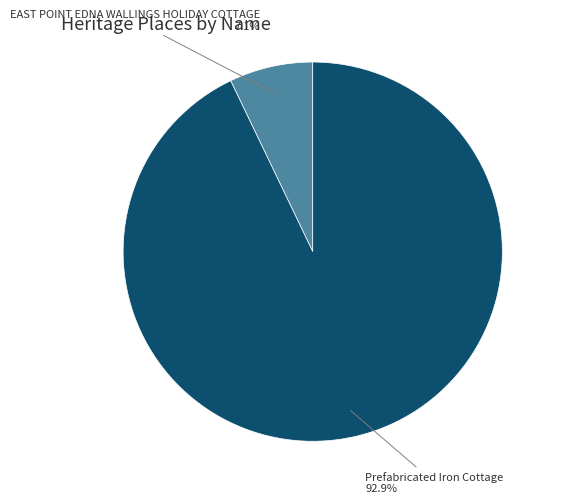

Does any single category account for the majority?

Yes